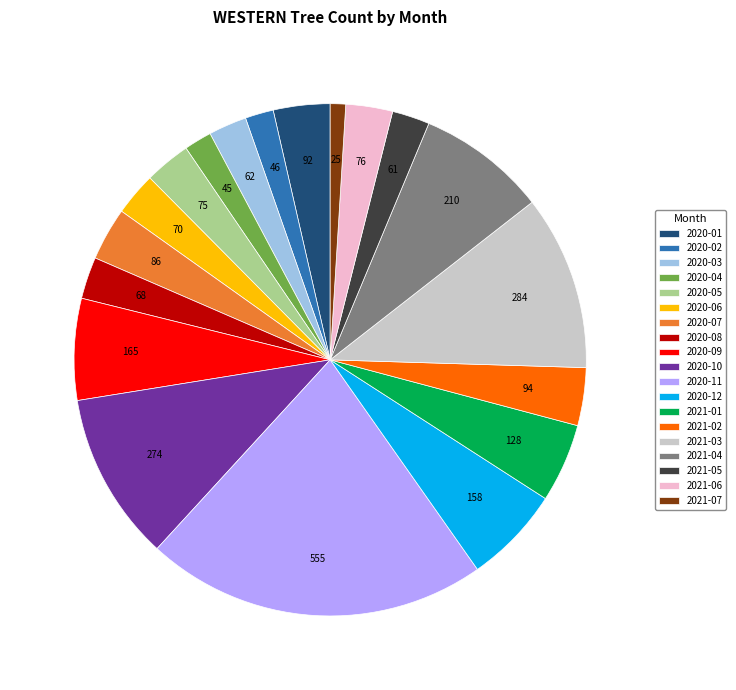

Between 2021-03 and 2020-04, which is larger?

2021-03